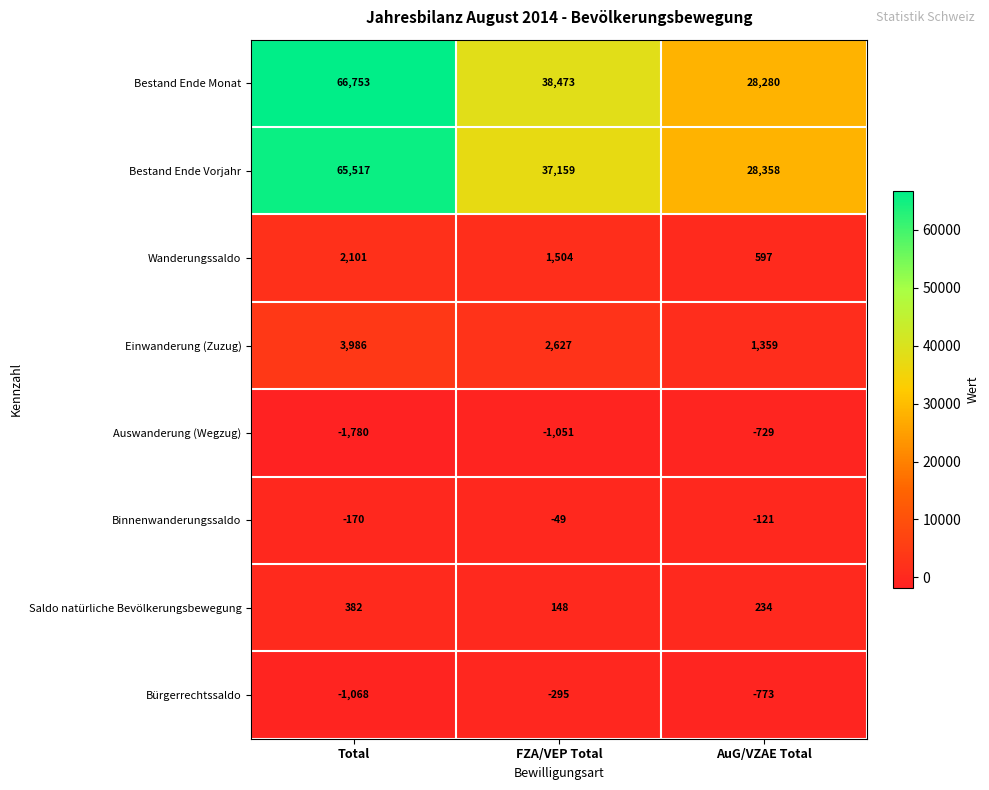

Reading left to right, list all the values displayed in this chart.

Bestand Ende Monat: 66753	38473	28280
Bestand Ende Vorjahr: 65517	37159	28358
Wanderungssaldo: 2101	1504	597
Einwanderung (Zuzug): 3986	2627	1359
Auswanderung (Wegzug): -1780	-1051	-729
Binnenwanderungssaldo: -170	-49	-121
Saldo natürliche Bevölkerungsbewegung: 382	148	234
Bürgerrechtssaldo: -1068	-295	-773